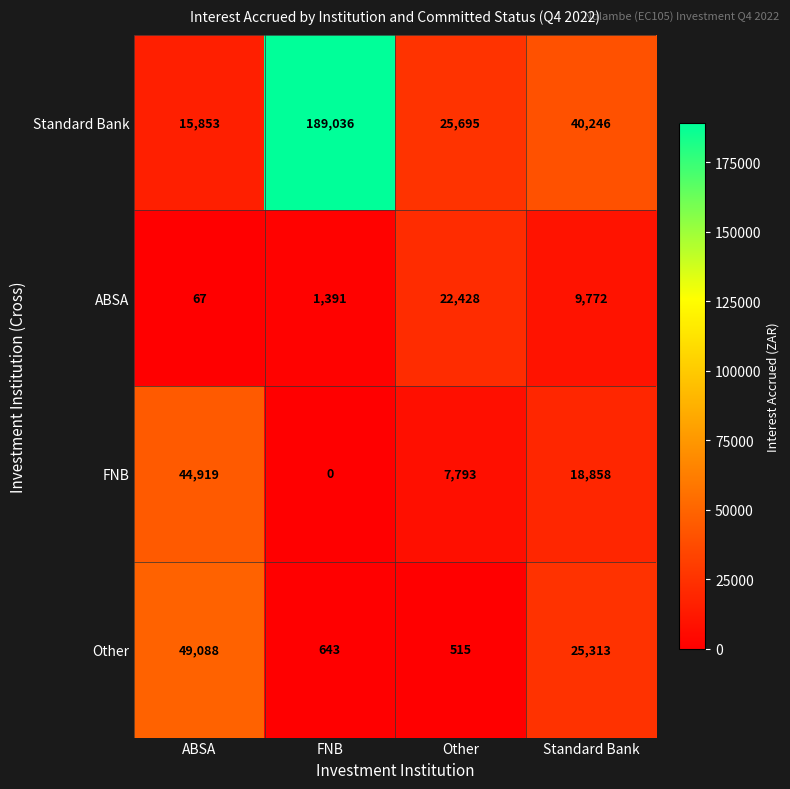

Where is Standard Bank nearest to the value 102444?

Standard Bank